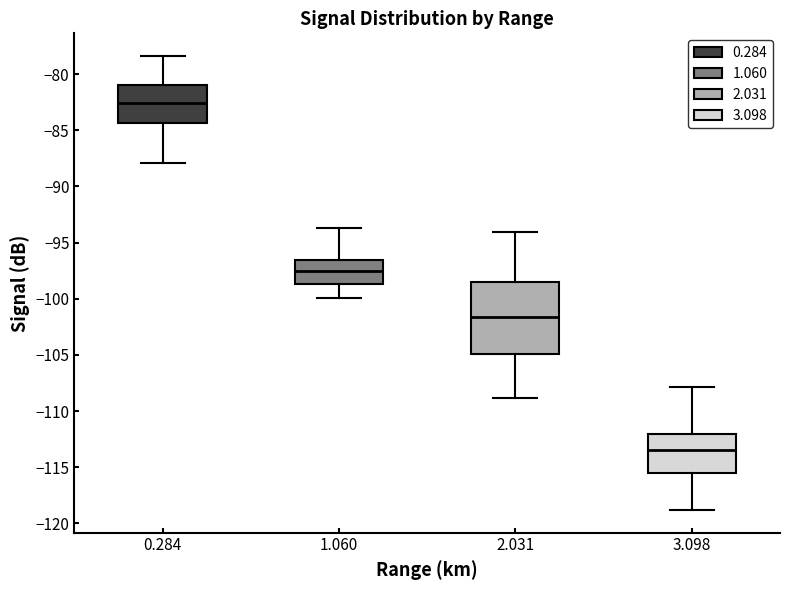

Which box's median line is the lowest?

3.098